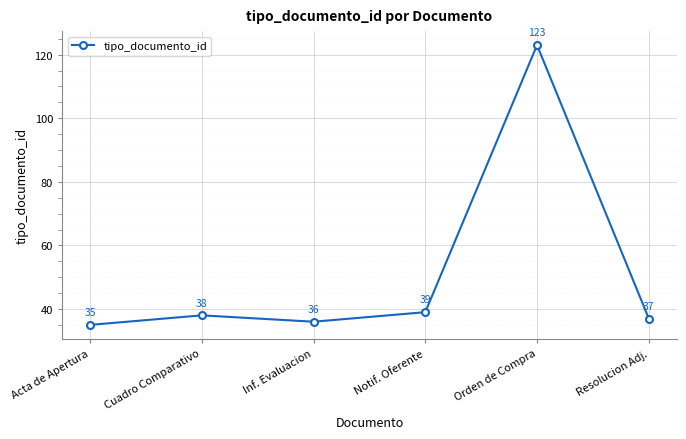

Reading left to right, list all the values displayed in this chart.

35	38	36	39	123	37